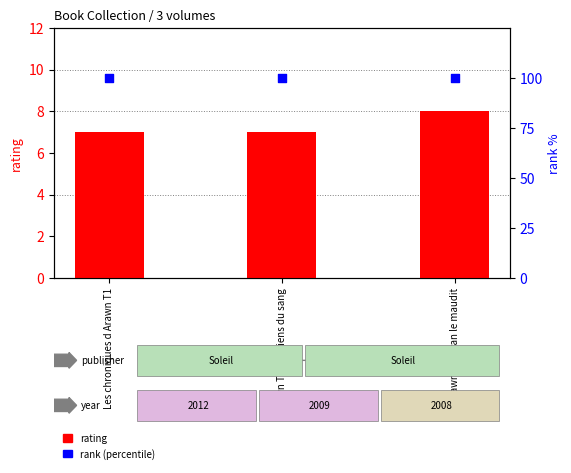

Which series reaches the minimum Y coordinate?

rating